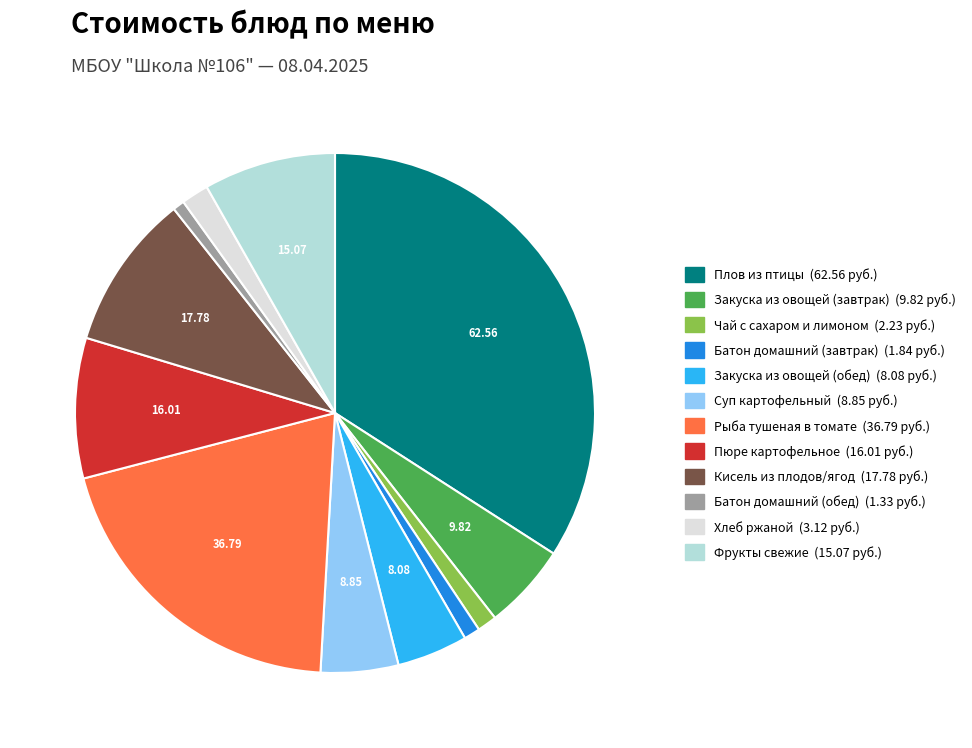

Which category has the biggest portion of the pie?

Плов из птицы